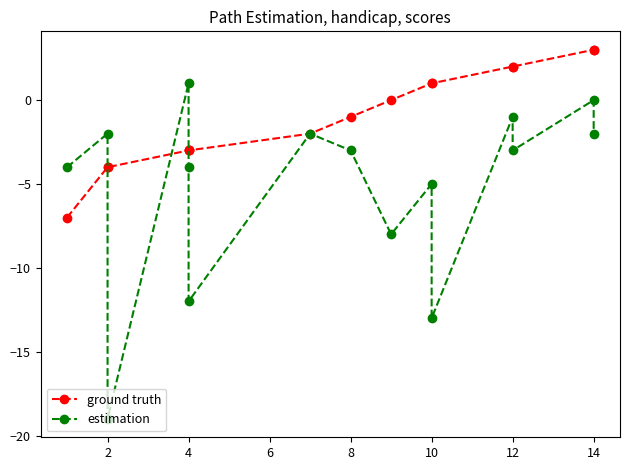

Rank the series by their average value, from highest to lowest.

ground truth, estimation